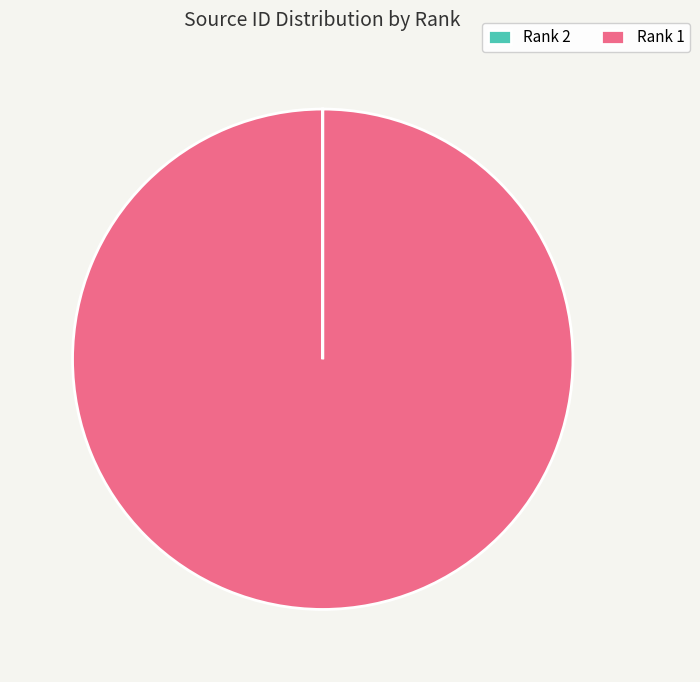

Is there a majority slice in this chart?

Yes